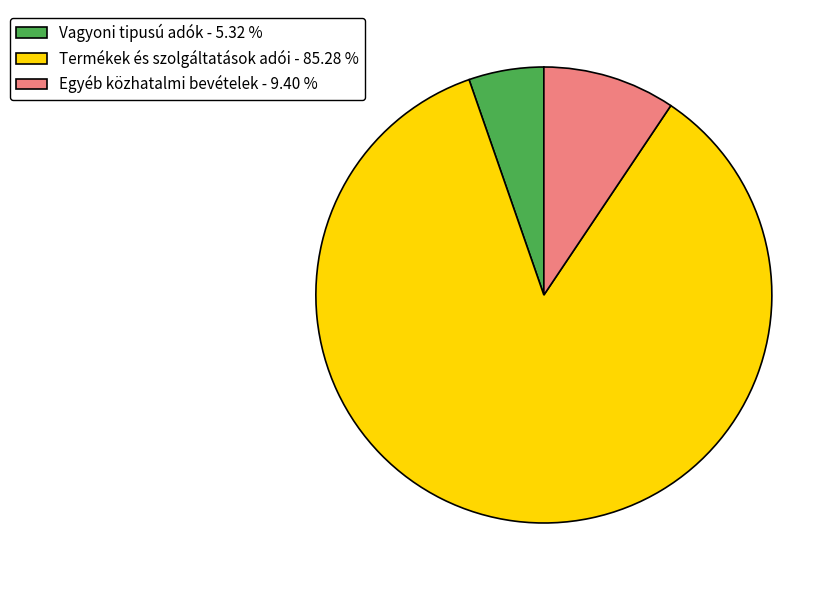

Is Termékek és szolgáltatások adói the majority of the pie?

Yes